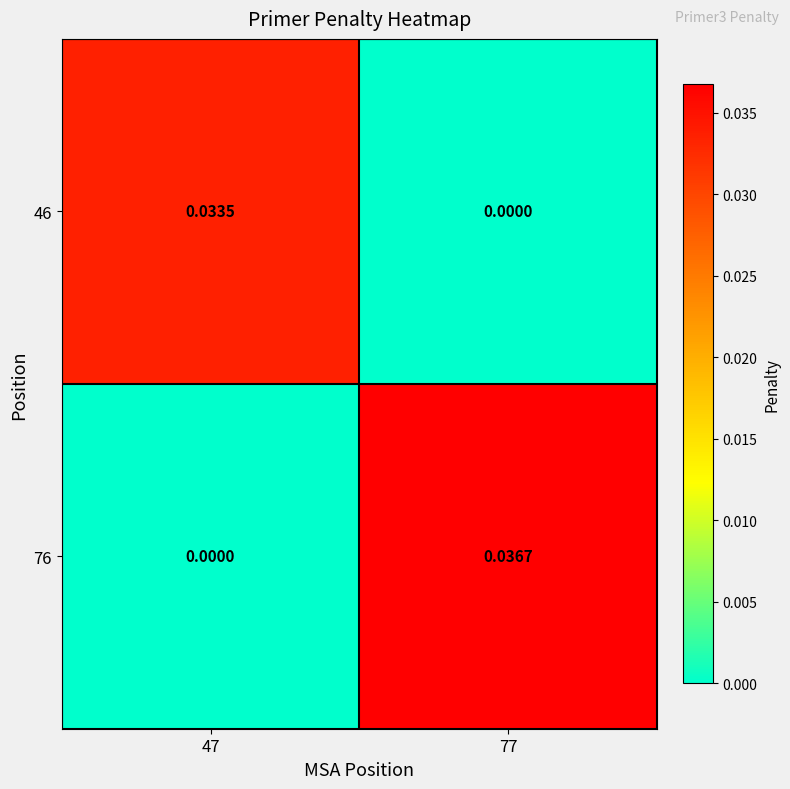

How many data points in 76 are above 0?

1